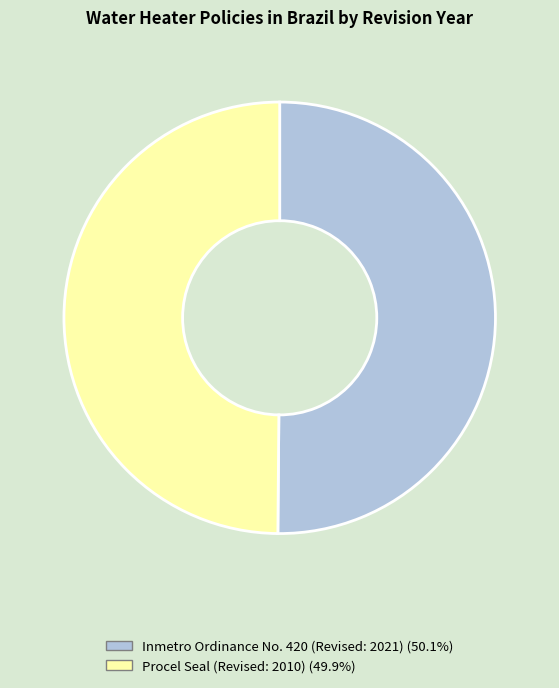

True or false: Inmetro Ordinance No. 420 (Revised: 2021) accounts for 50% of the total.

True